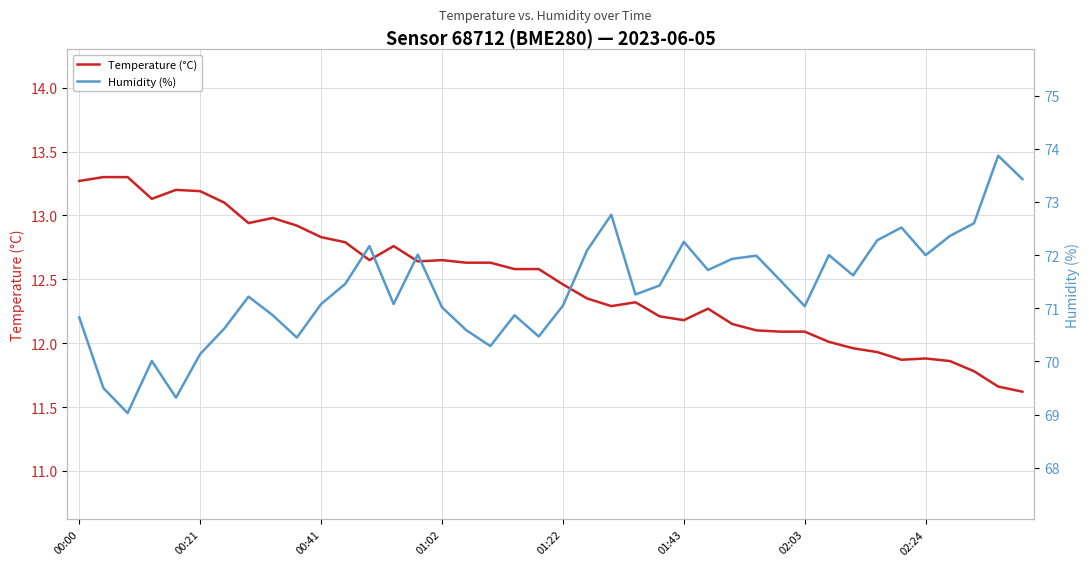

What is the value of the Temperature (°C) point at the 9th from the left?

13.0